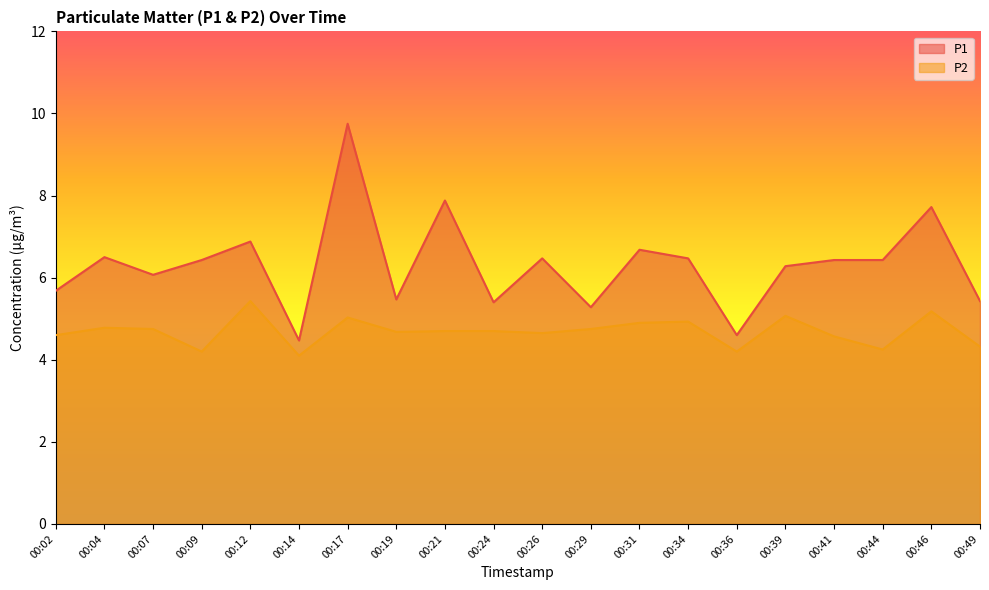

Which has a higher value, 00:21 or 00:49?

00:21